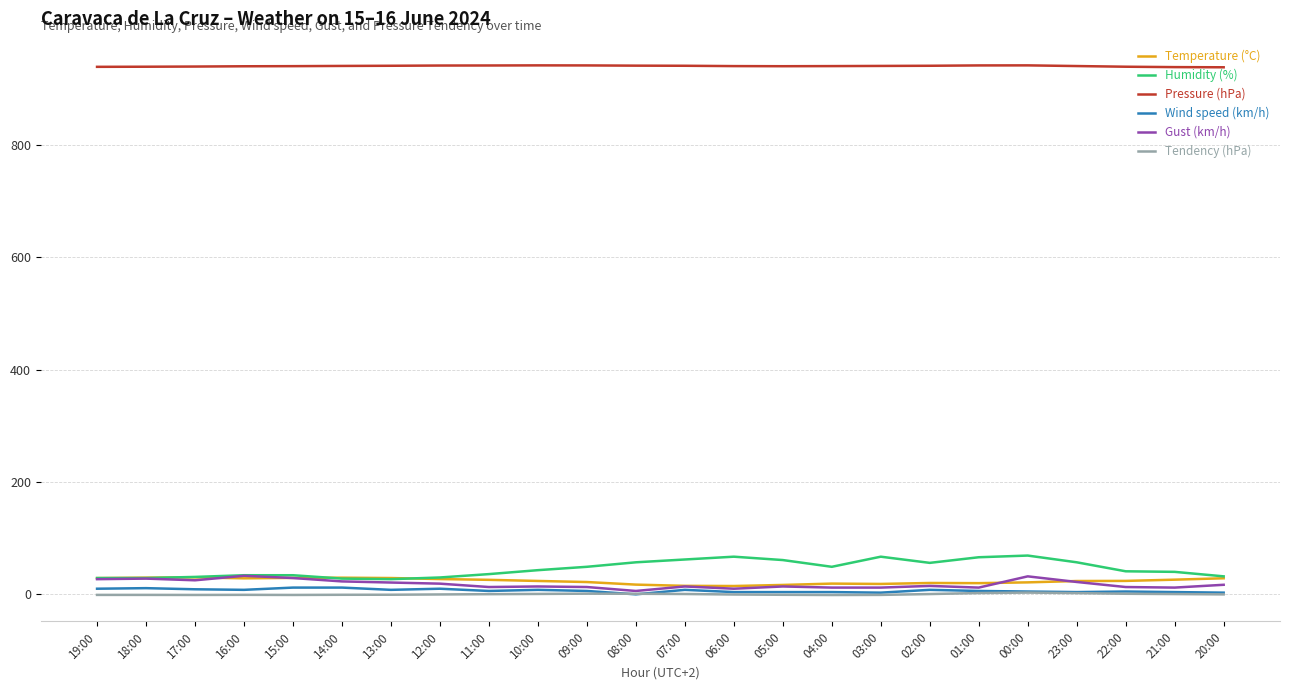

Which series has the largest total across all categories?

Pressure (hPa)